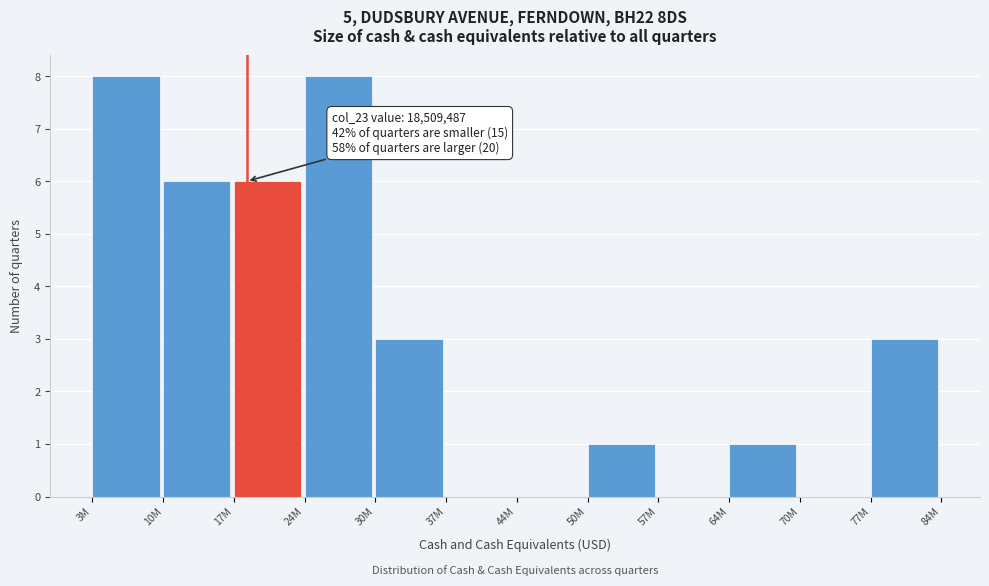

Reading left to right, what are all the values shown in this chart?

3M=8	10M=6	17M=6	24M=8	30M=3	37M=0	44M=0	50M=1	57M=0	64M=1	70M=0	77M=3